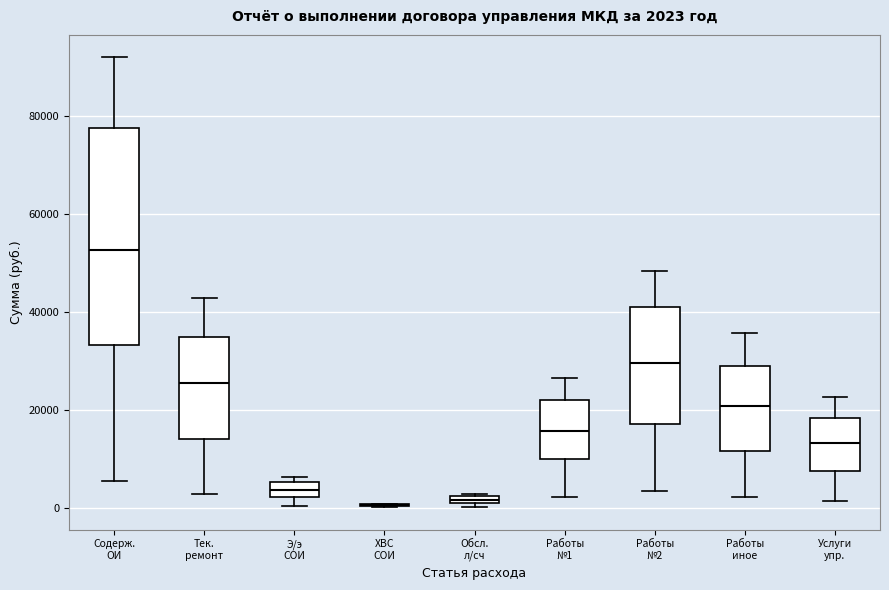

Comparing the boxes themselves (not the whiskers), which one is the tallest?

Содерж. ОИ